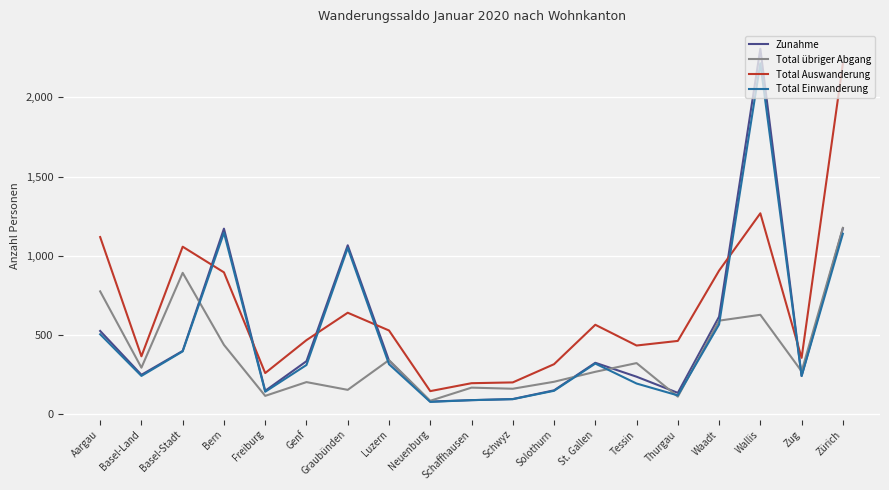

What position from the left is Graubünden?

7